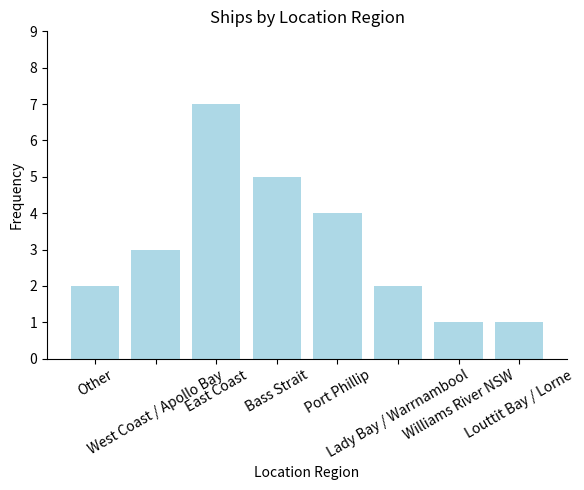

What is the change in value from Other to Williams River NSW?

-1